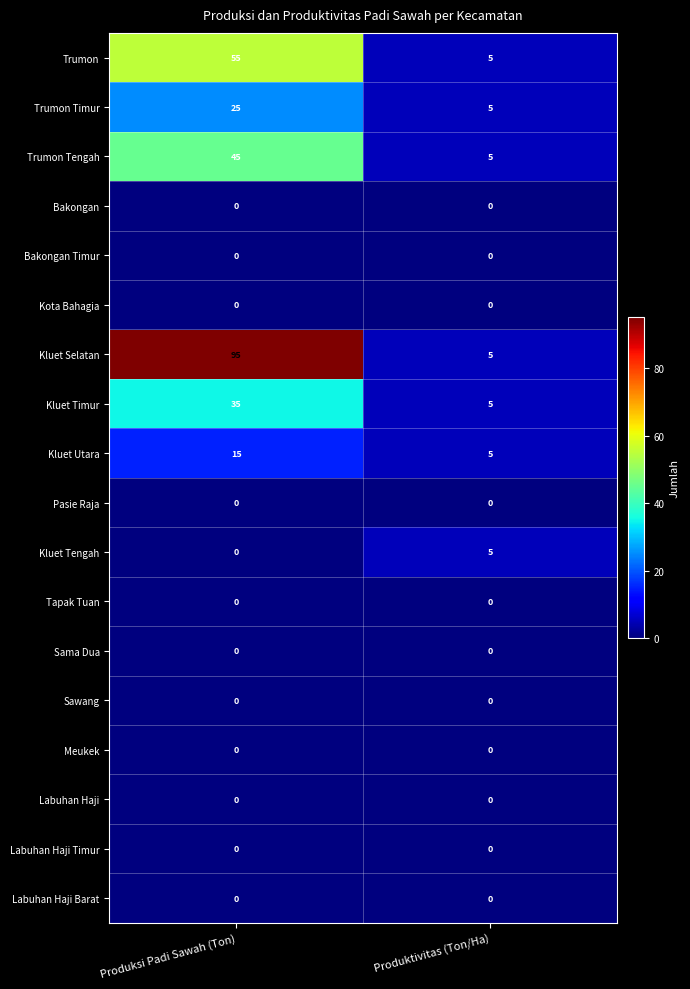

What is the total value across all series at Produktivitas (Ton/Ha)?

35